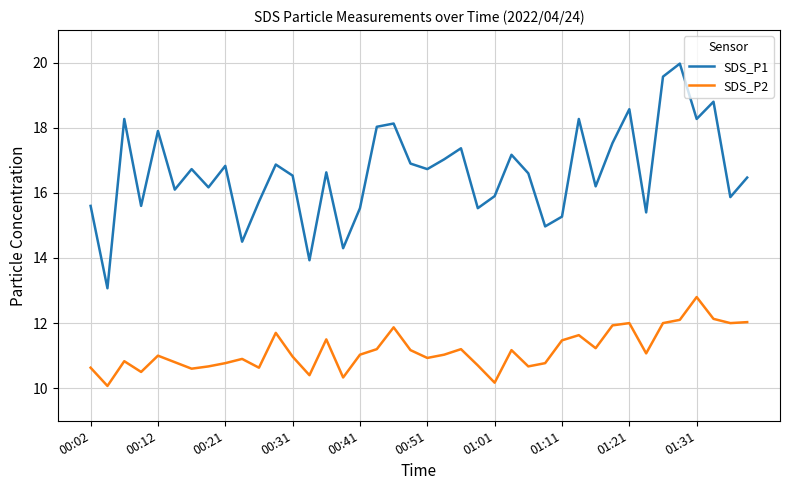

True or false: SDS_P1 and SDS_P2 intersect in this chart.

False